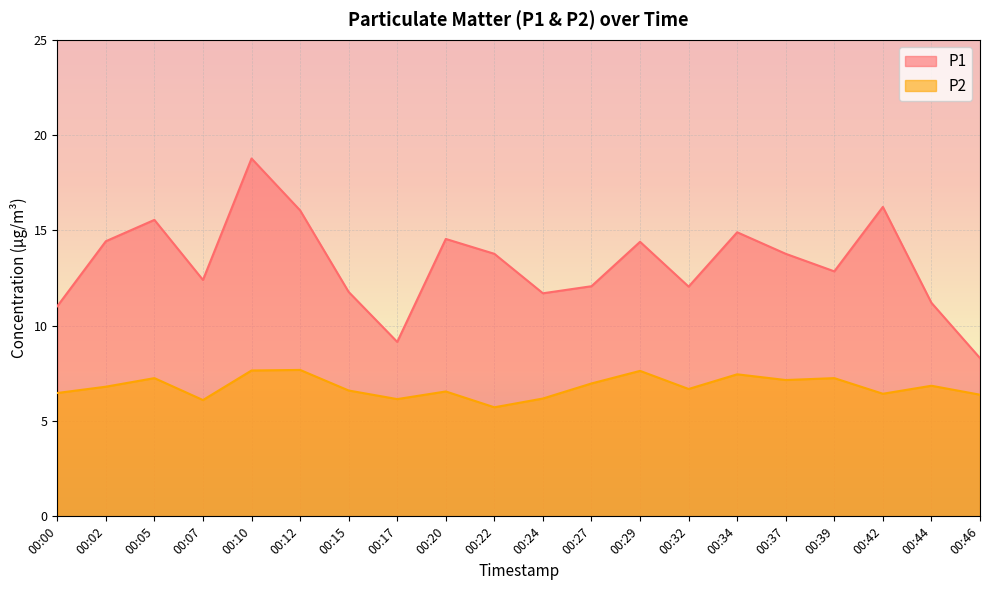

Where is P1 nearest to the value 13?

00:39